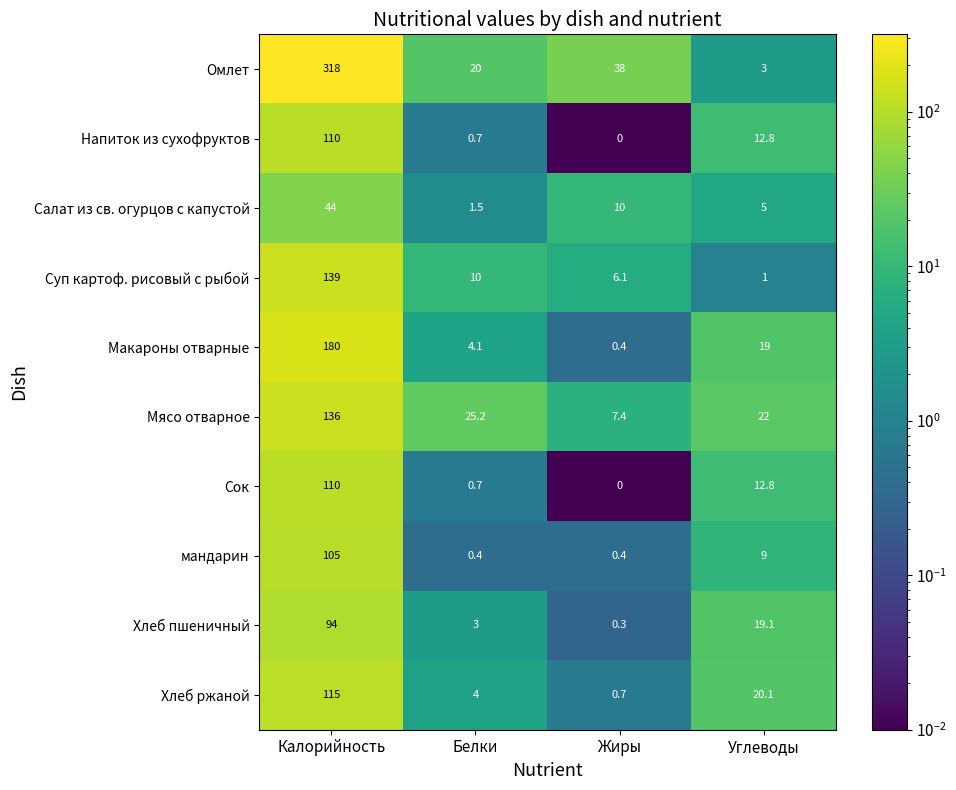

At which category does the chart reach its peak across all series?

Калорийность